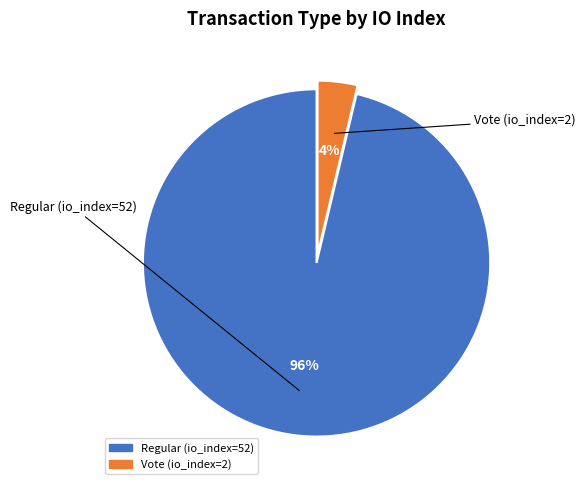

How many segments does this pie chart have?

2